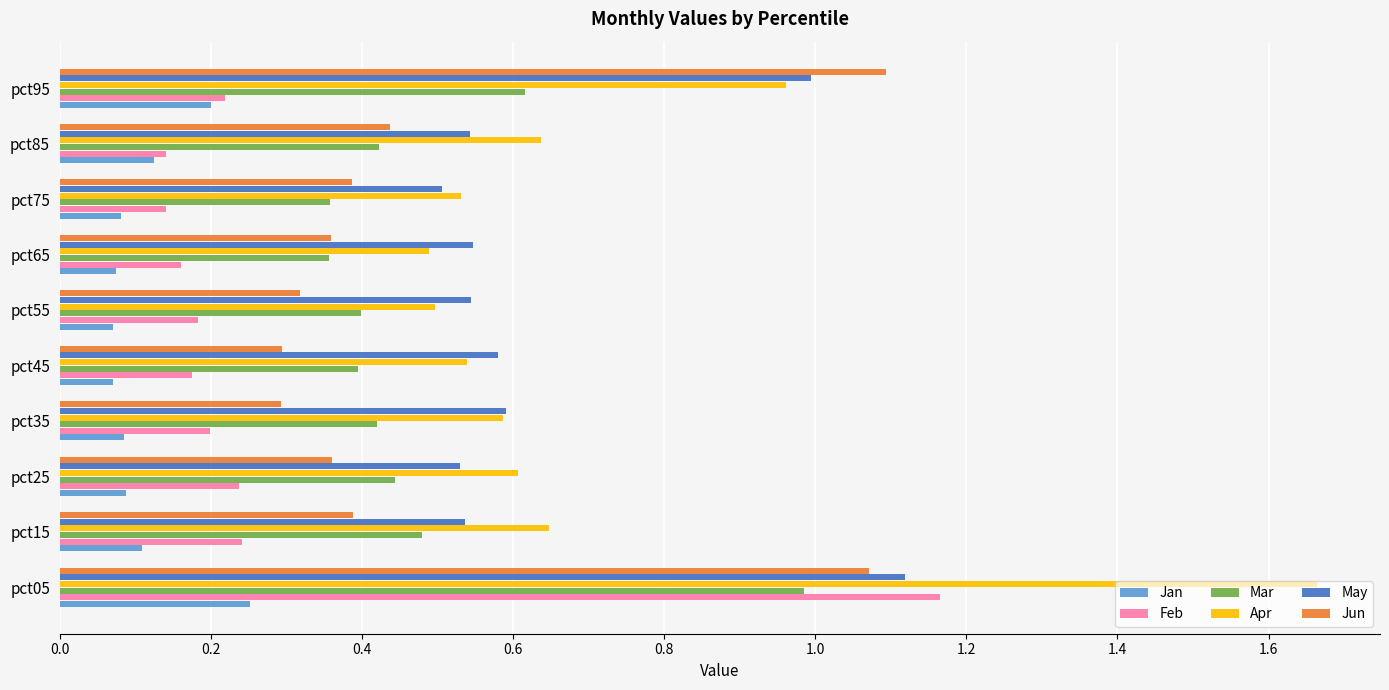

What is the total value across all series at pct05?

6.3